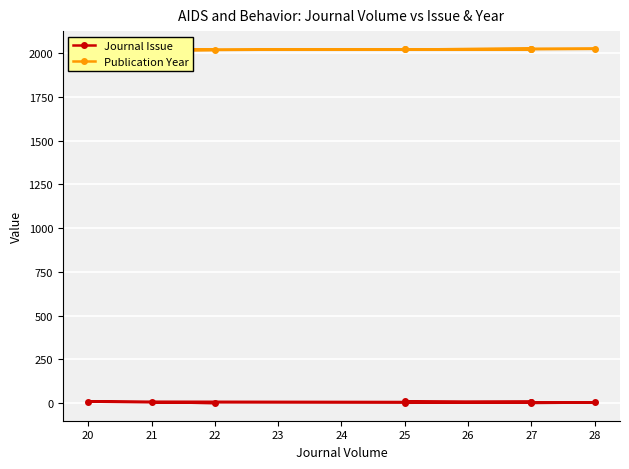

Is the value of Publication Year at 27 greater than the value of Journal Issue at 27?

Yes